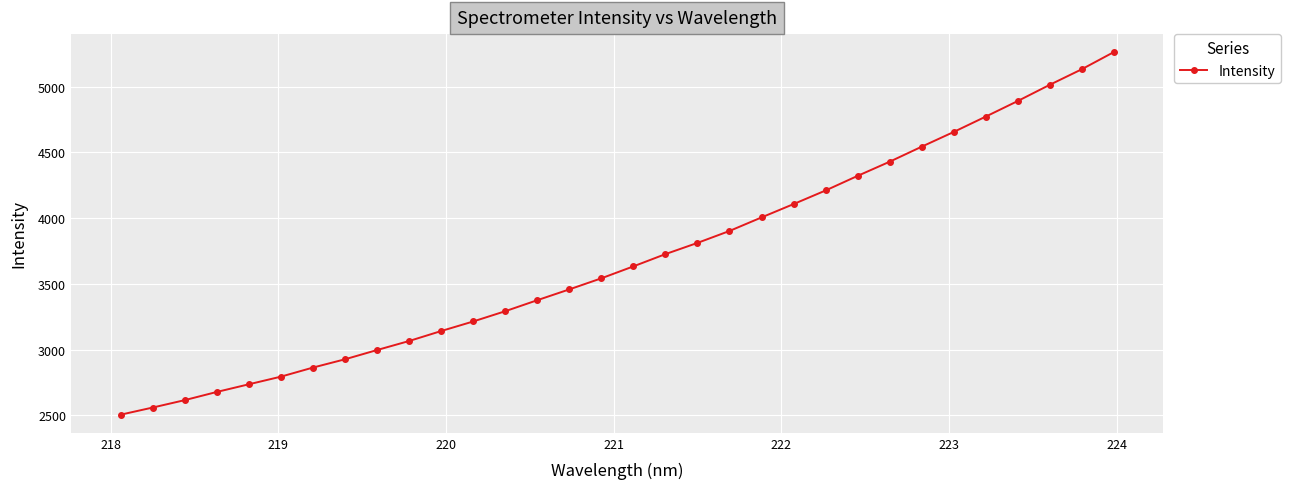

What is the greatest value displayed?

5262.2